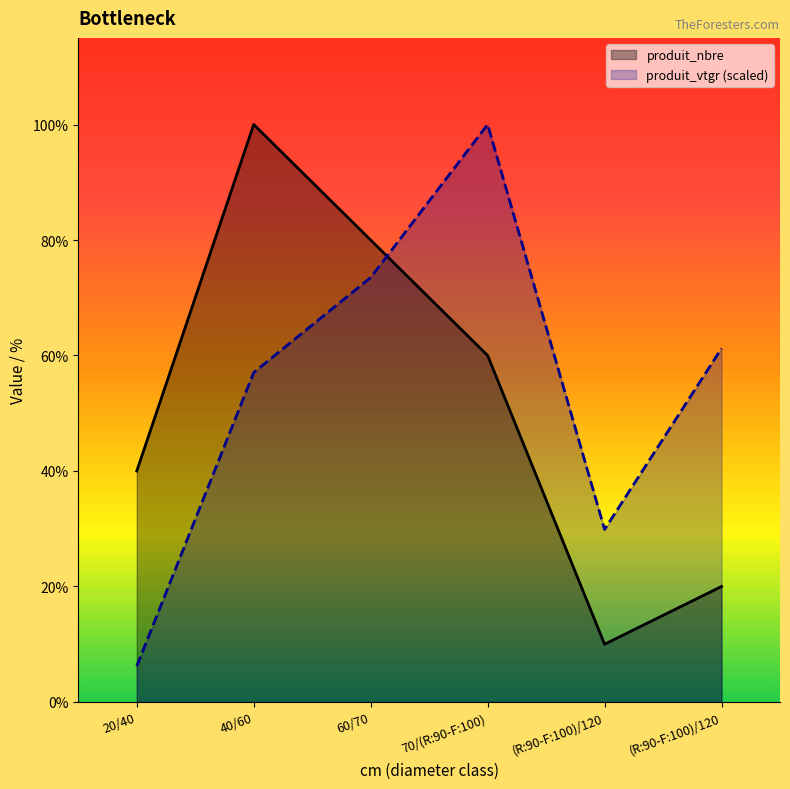

True or false: produit_vtgr (scaled) has more than 1 interior local peaks.

False